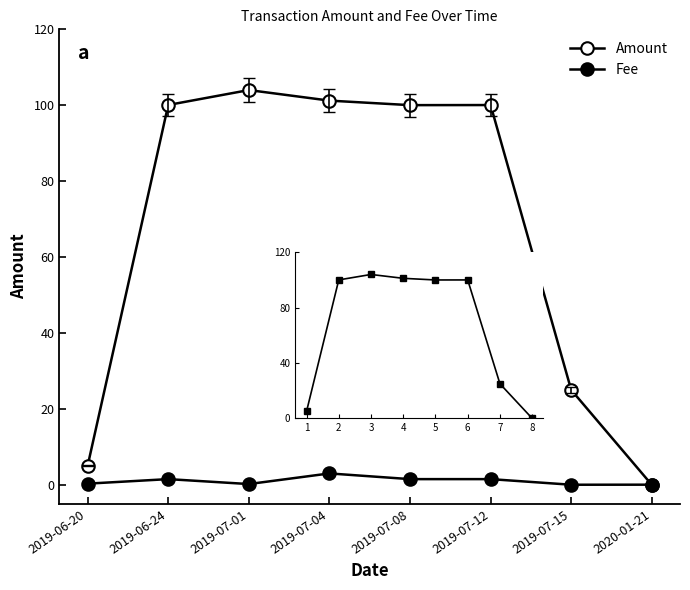

Reading left to right, transcribe all the data shown in this chart.

Amount: 2019-06-20=5.0	2019-06-24=100.1	2019-07-01=104.0	2019-07-04=101.2	2019-07-08=100.0	2019-07-12=100.1	2019-07-15=25.0	2020-01-21=0.0
Fee: 2019-06-20=0.3	2019-06-24=1.5	2019-07-01=0.2	2019-07-04=3.0	2019-07-08=1.5	2019-07-12=1.5	2019-07-15=0.0	2020-01-21=0.0